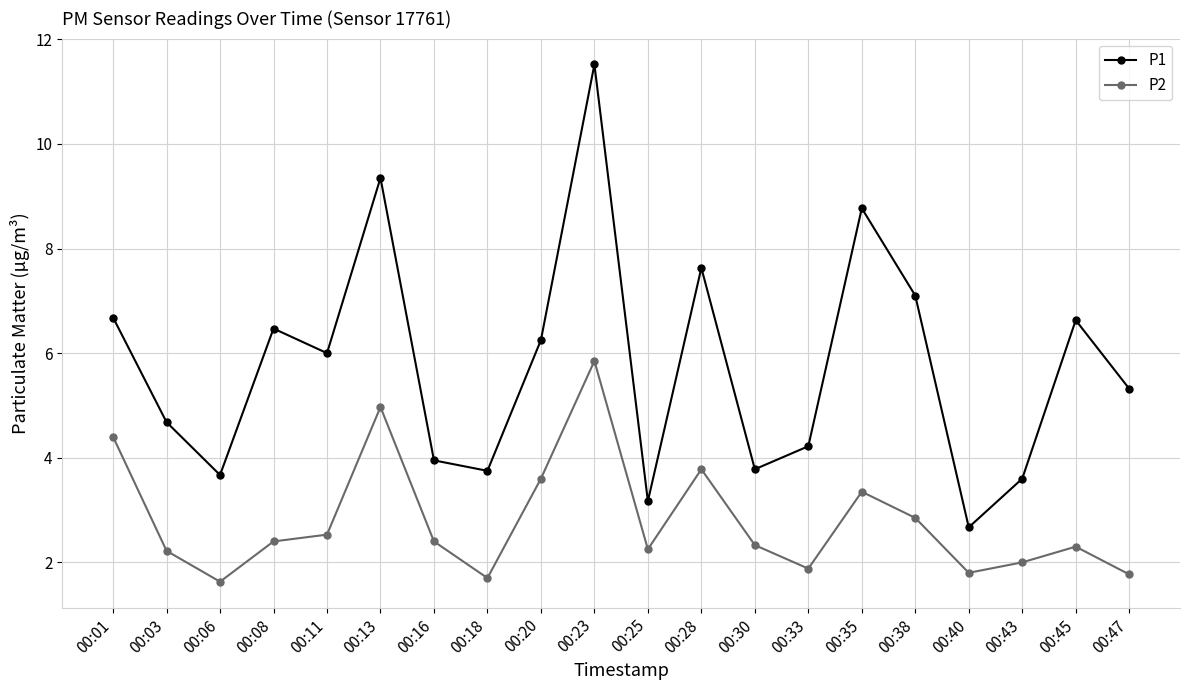

Between 00:25 and 00:43, which series saw the biggest shift?

P1